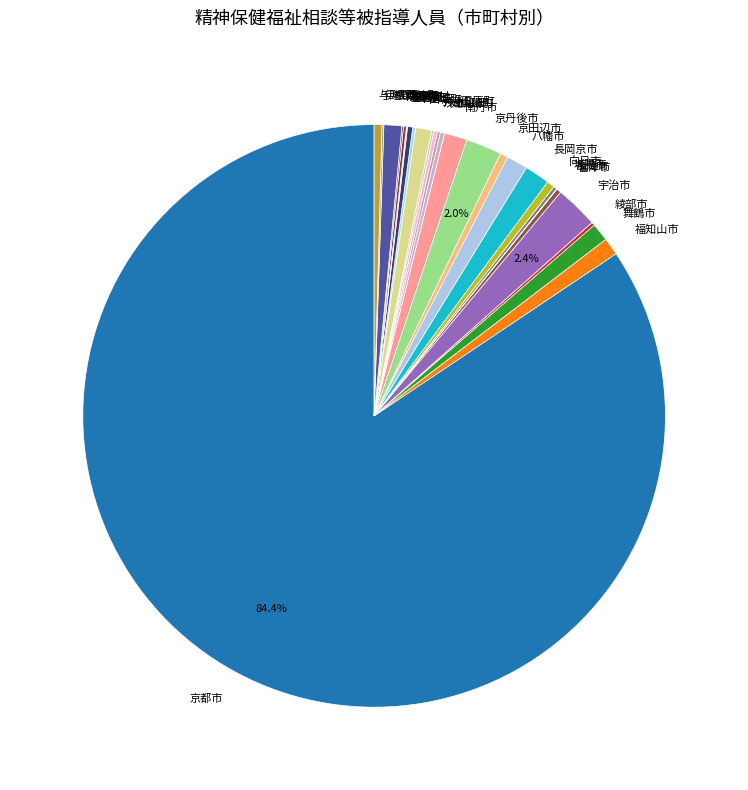

Which category has the biggest portion of the pie?

京都市